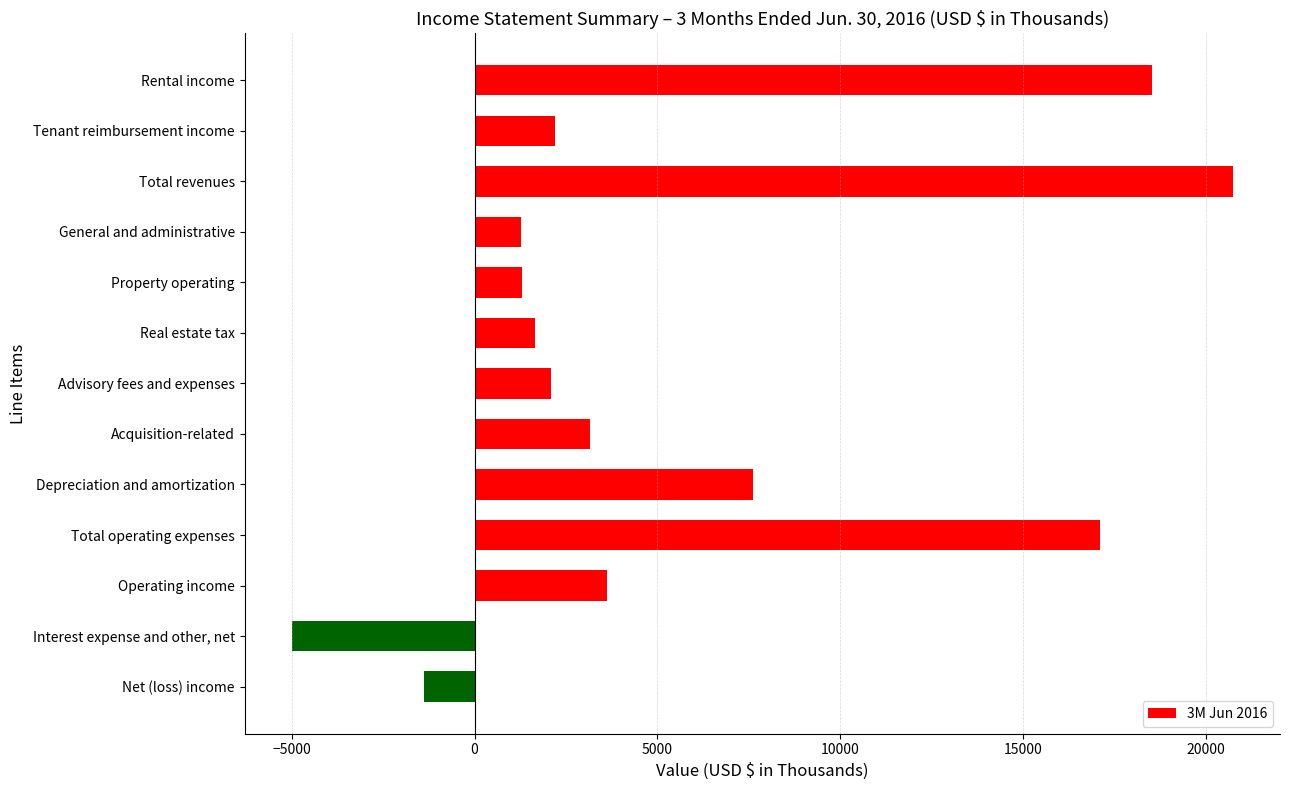

Between Rental income and Tenant reimbursement income, which is larger?

Rental income